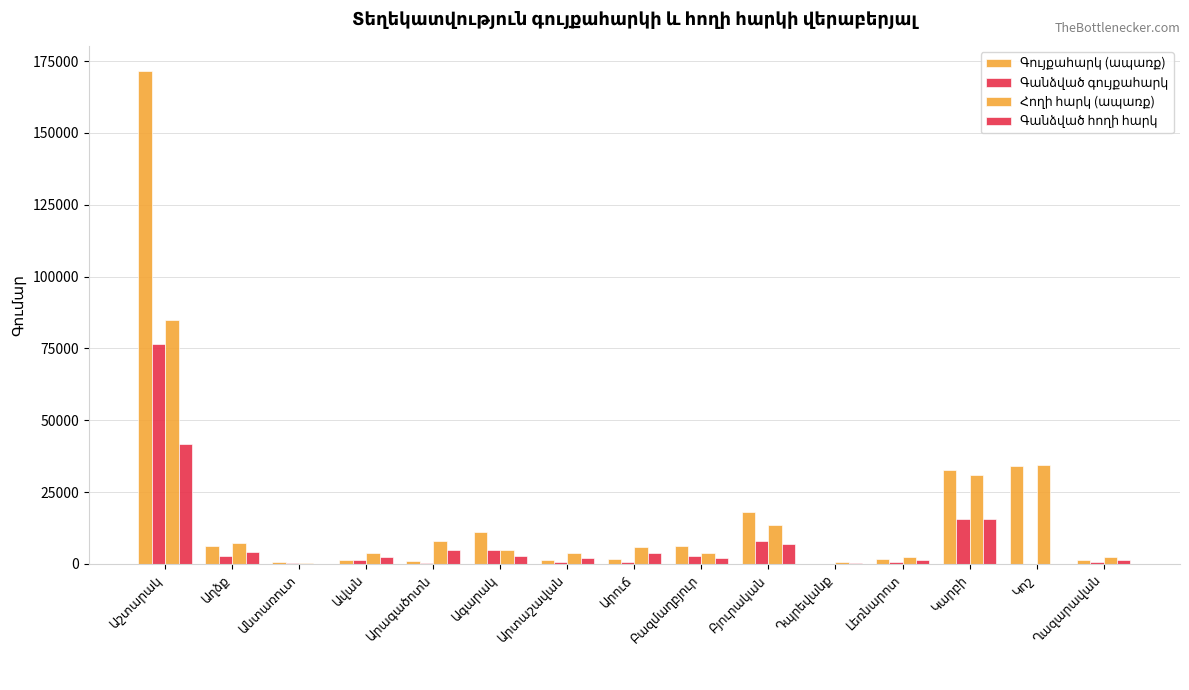

How many data points does each series have?

15